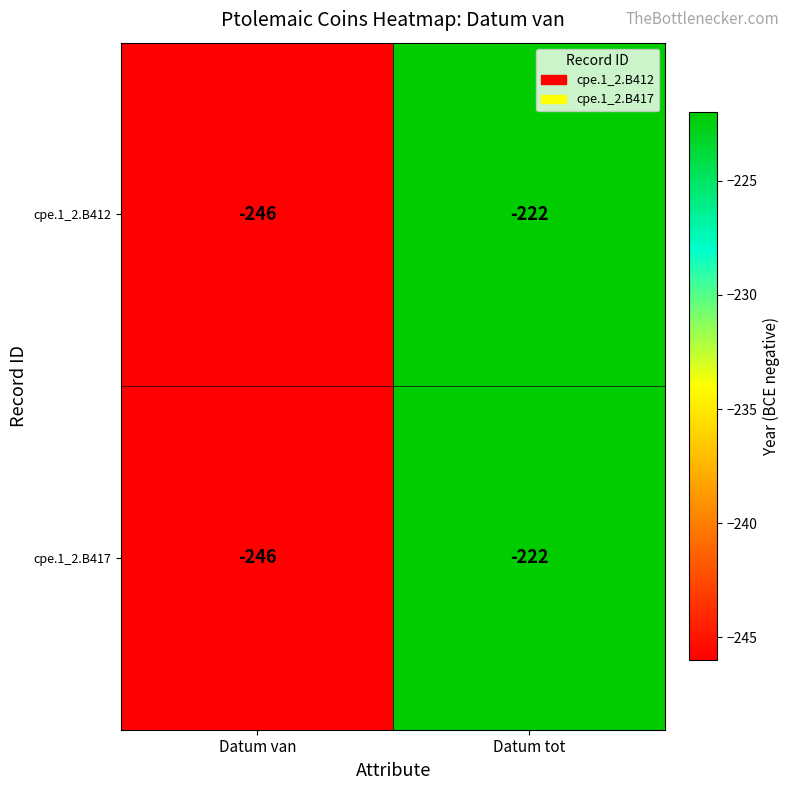

What is the approximate value of cpe.1_2.B412 at Datum van, to the nearest 10?

-250